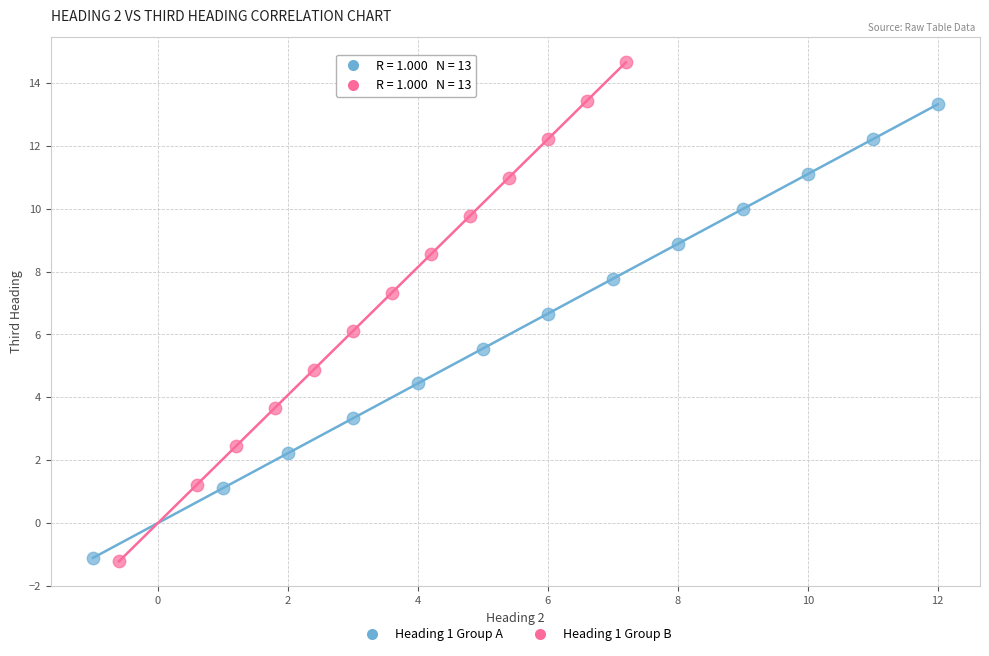

Which series reaches the maximum Y coordinate?

Heading 1 Group B